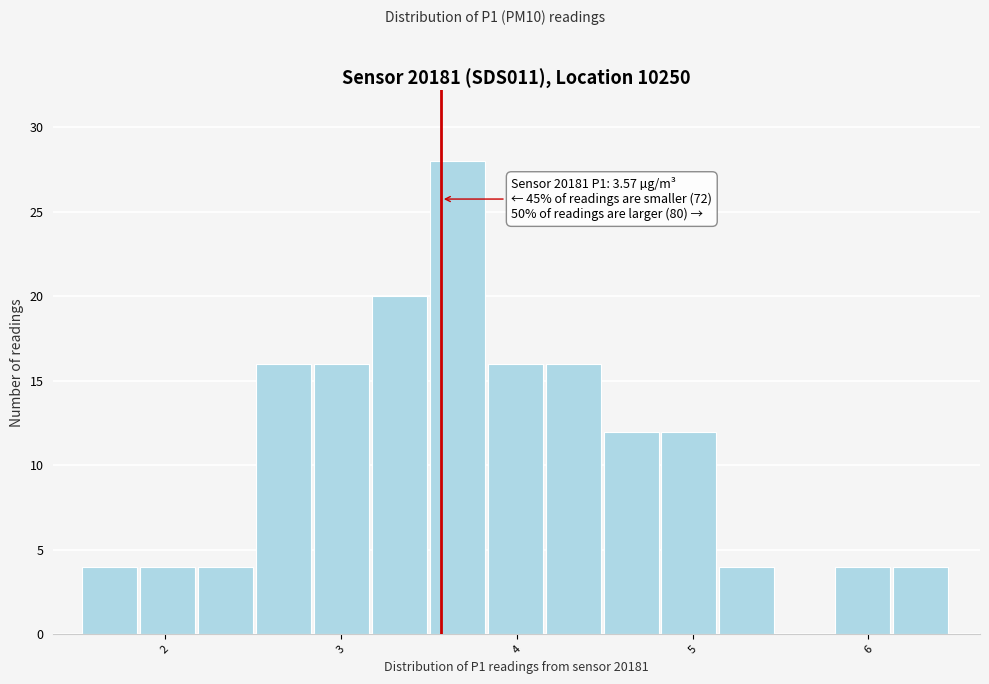

Read against the x-axis, roughly where is the centre of the tallest bar?

3.7